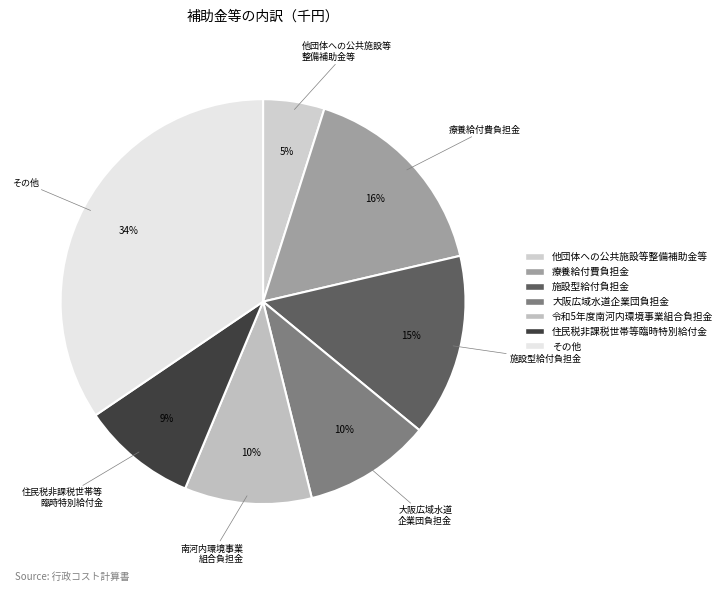

What is the ratio of the value at その他 to the value at 施設型給付負担金?

2.4